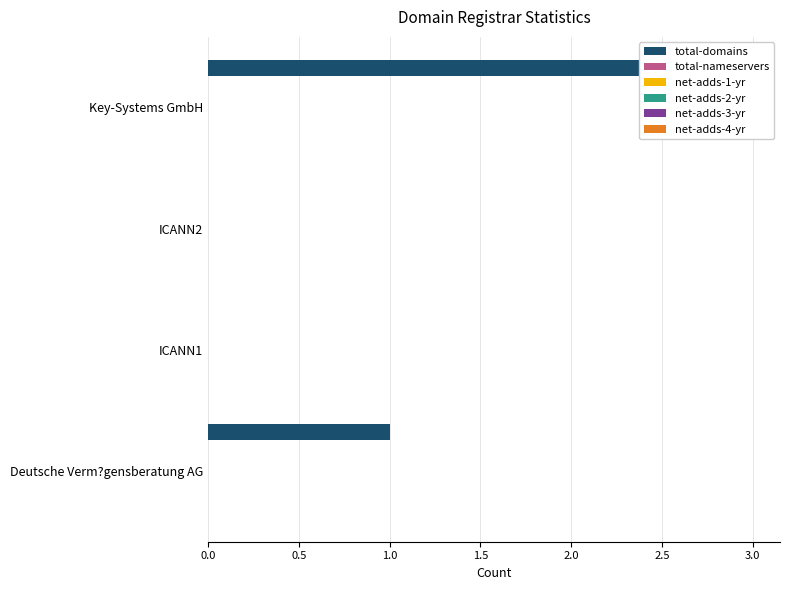

How many distinct data groups are displayed?

6